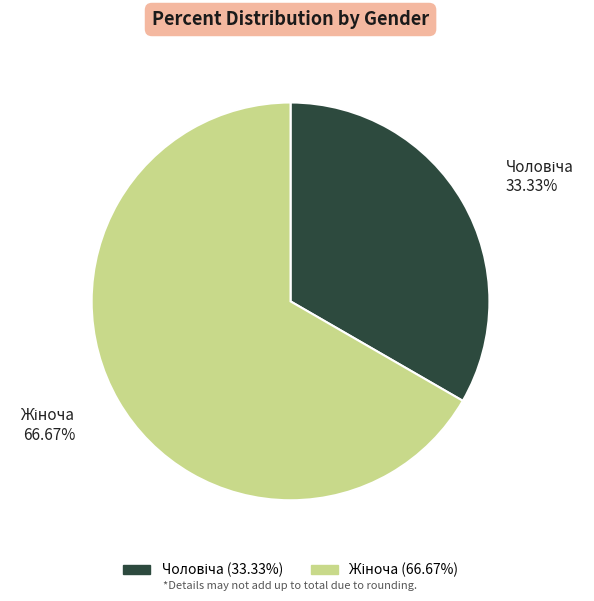

Is there any slice that represents more than half of the pie?

Yes